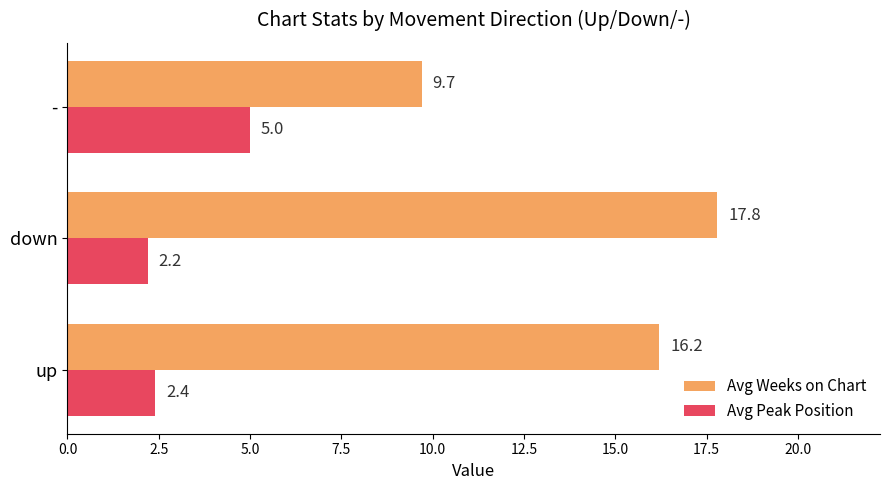

List the series in order of their peak value, lowest first.

Avg Peak Position, Avg Weeks on Chart